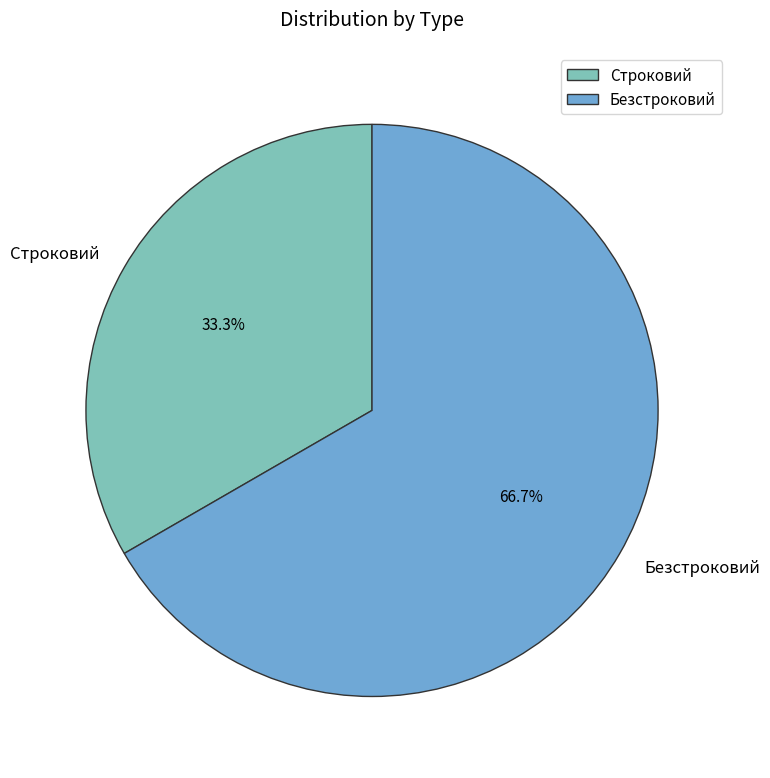

Which slice is the largest?

Безстроковий